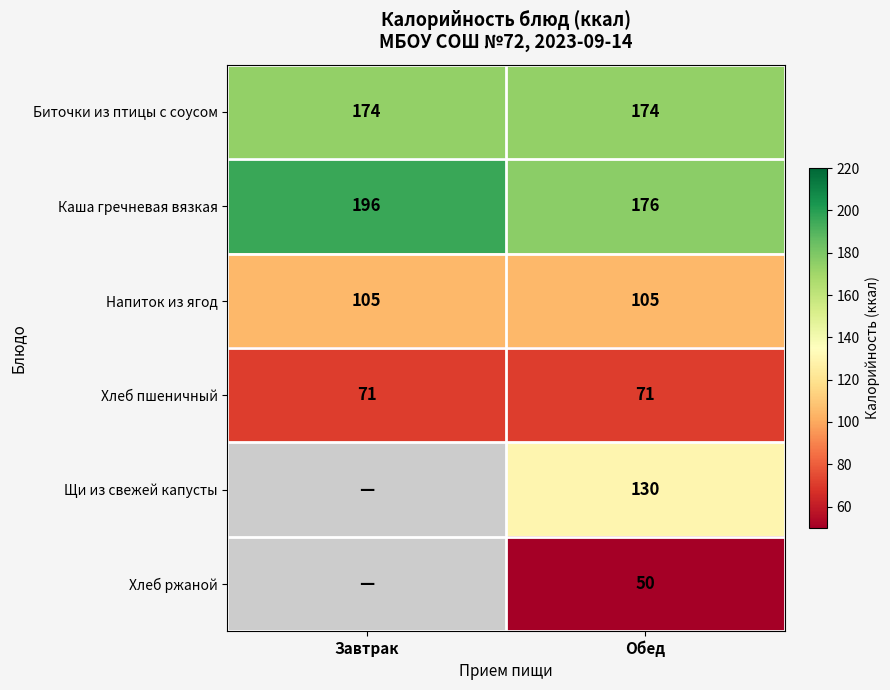

What is the difference between the highest and lowest values at Обед?

126